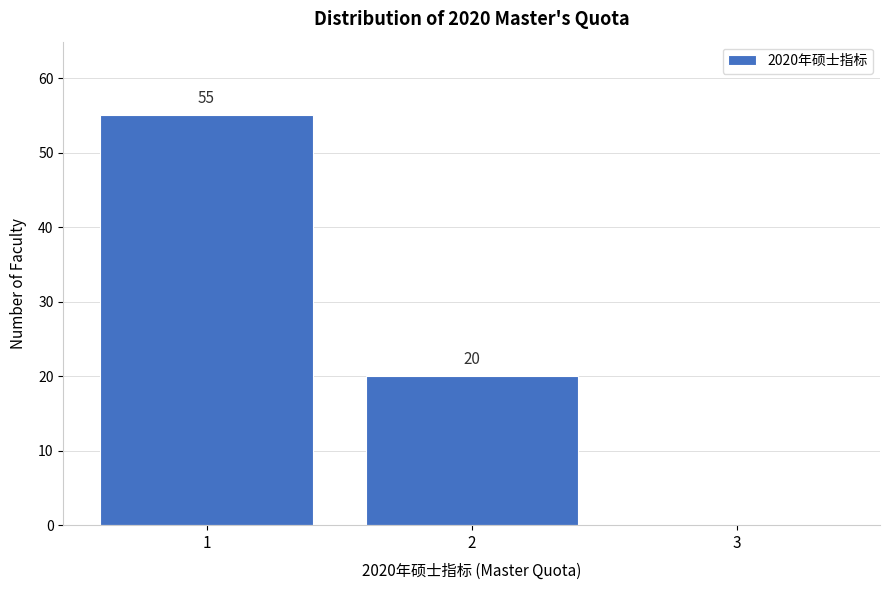

Reading right to left, list all the values displayed in this chart.

3=0	2=20	1=55